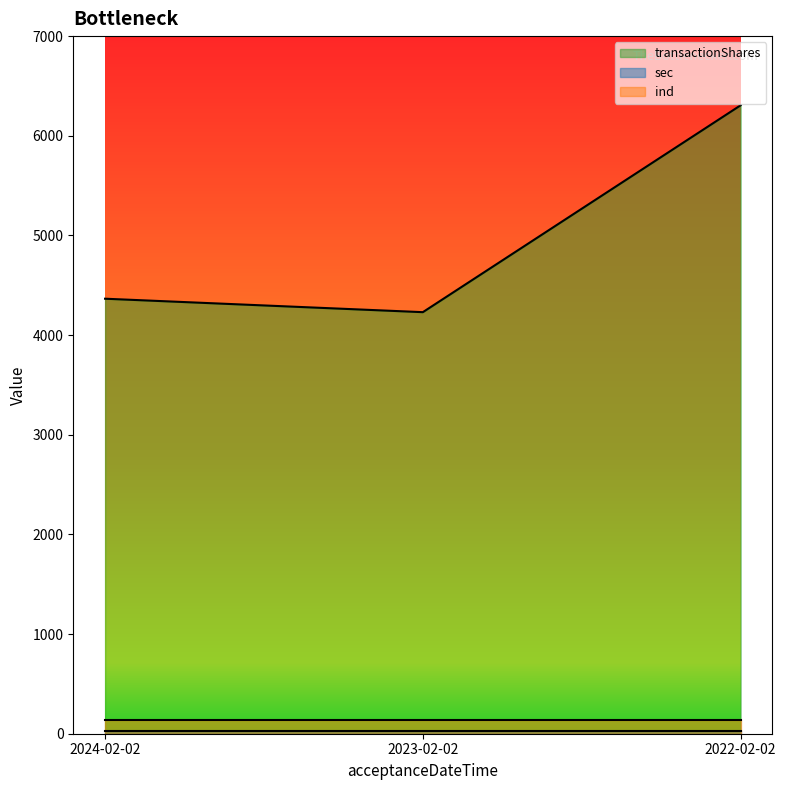

How many lines are shown in the chart?

3